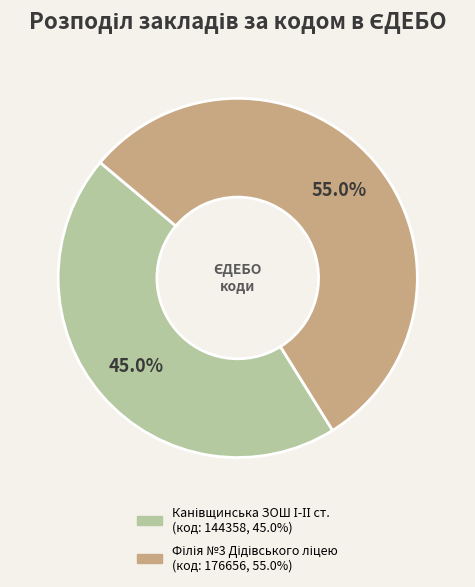

Is there any slice that represents more than half of the pie?

Yes